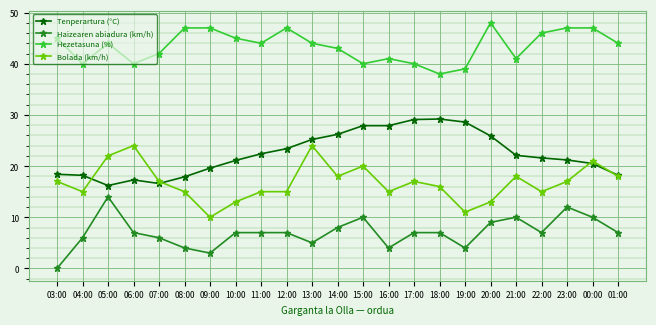

What is the sum of all Haizearen abiadura (km/h) values?

161.0